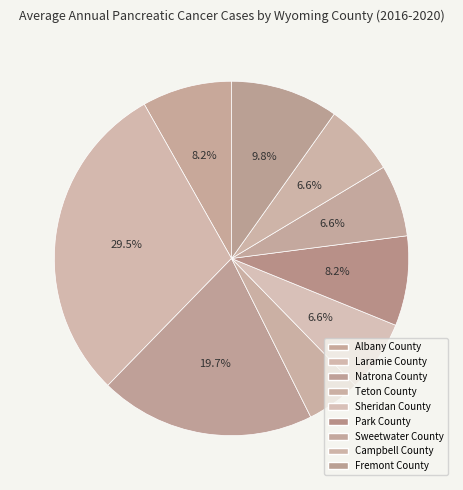

To the nearest percent, what is the difference between the Natrona County and Sweetwater County slice percentages?

13%